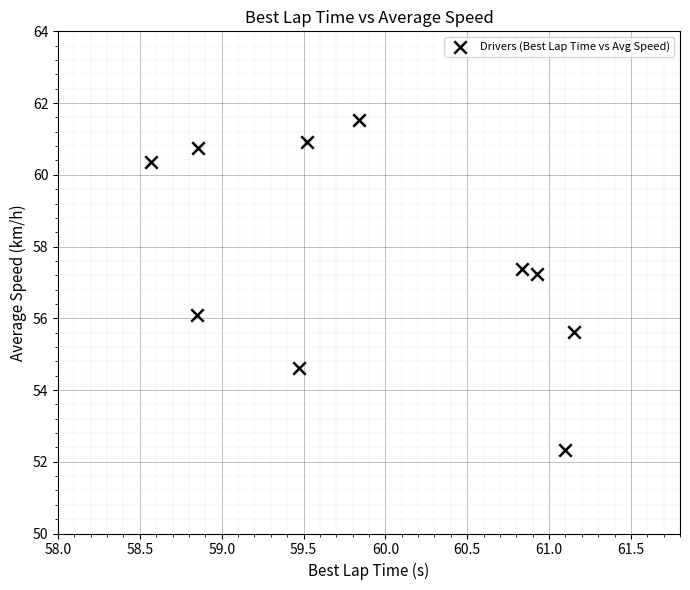

What is the range of X values (max minus min)?

2.6